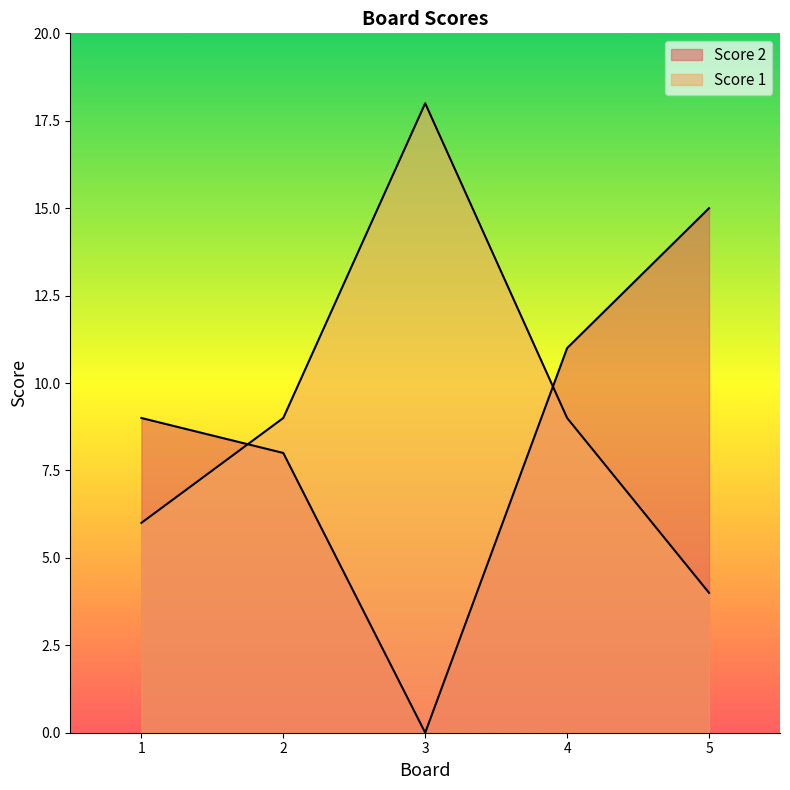

The value of Score 2 at 2 is 8. True or false?

True